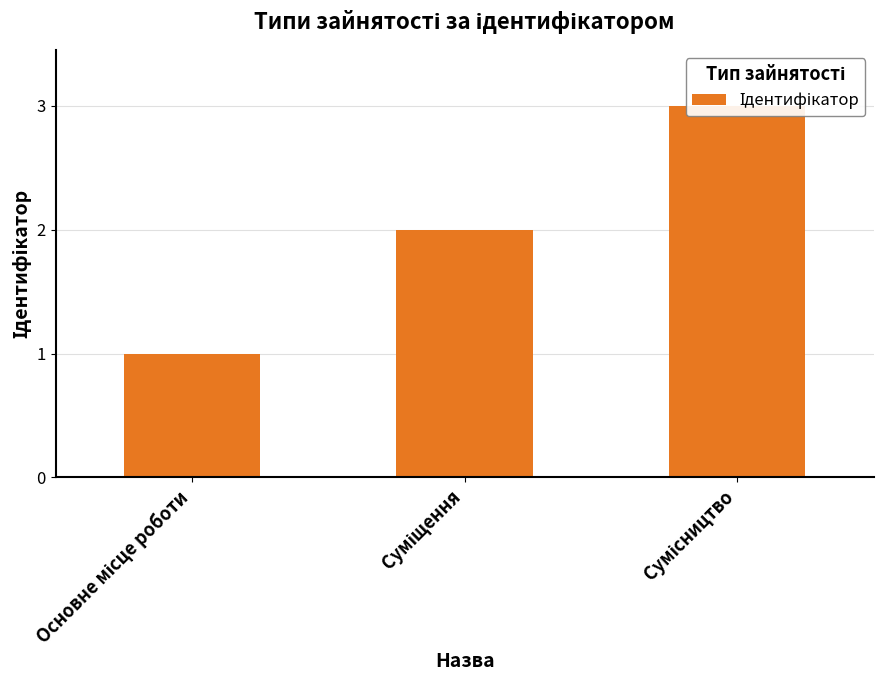

What is the difference between the maximum and minimum values?

2